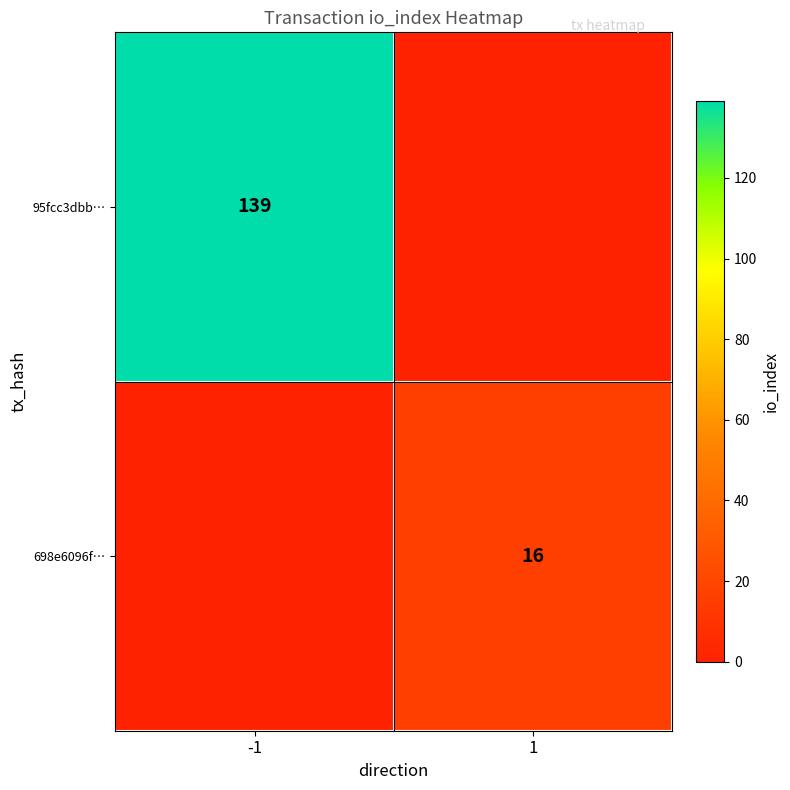

At how many categories does at least one series exceed 42?

1